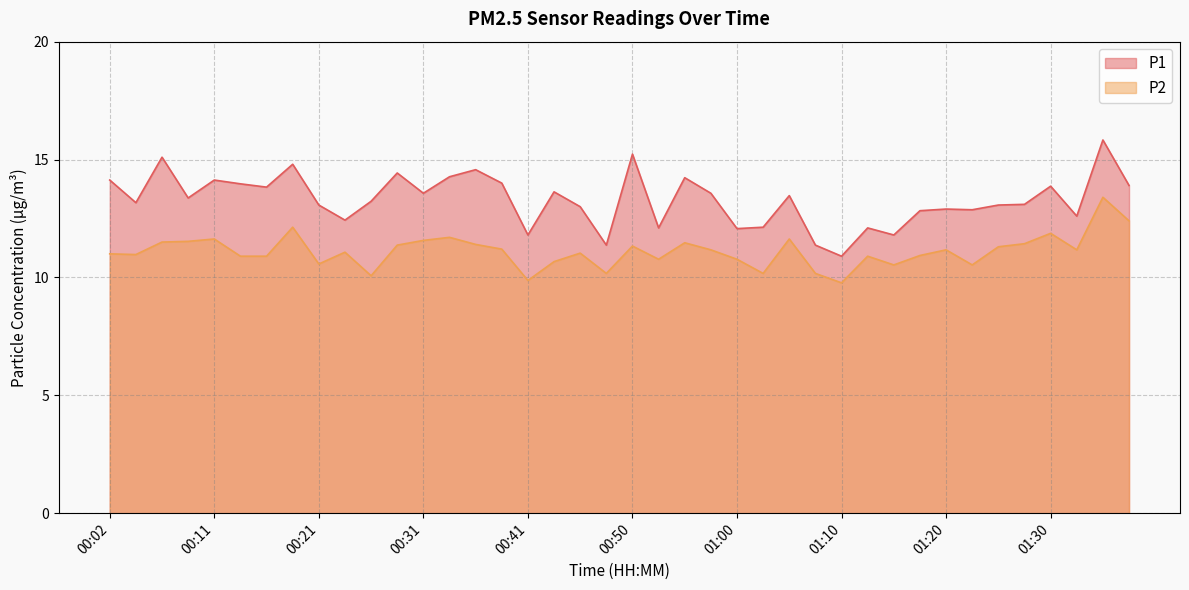

Where does the P2 series first go above 11?

00:06